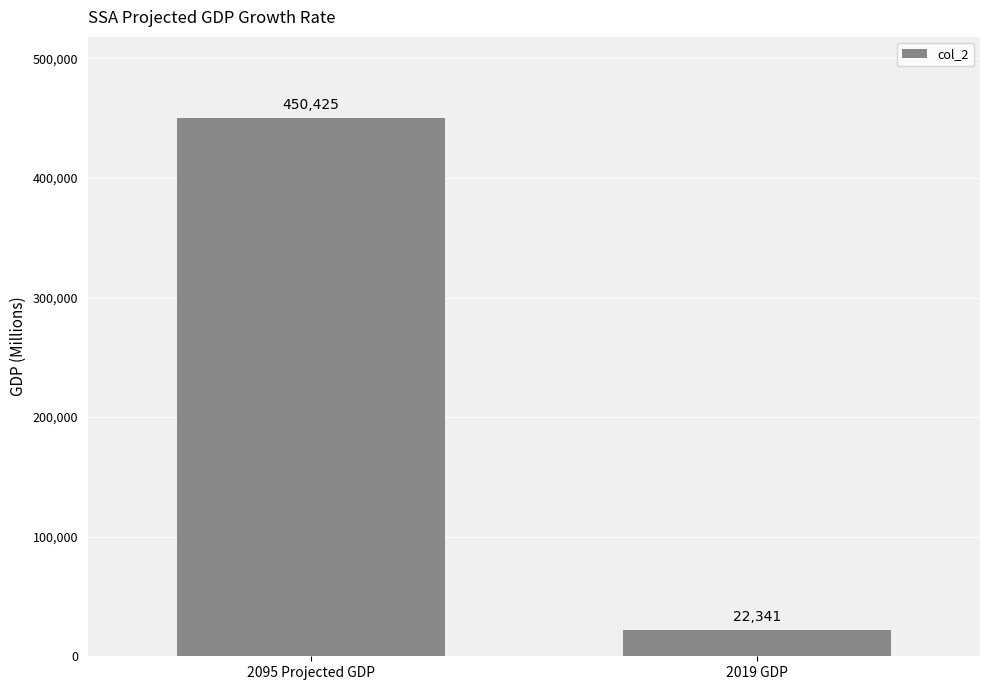

The chart shows a value of 234749 at 2095 Projected GDP. True or false?

False